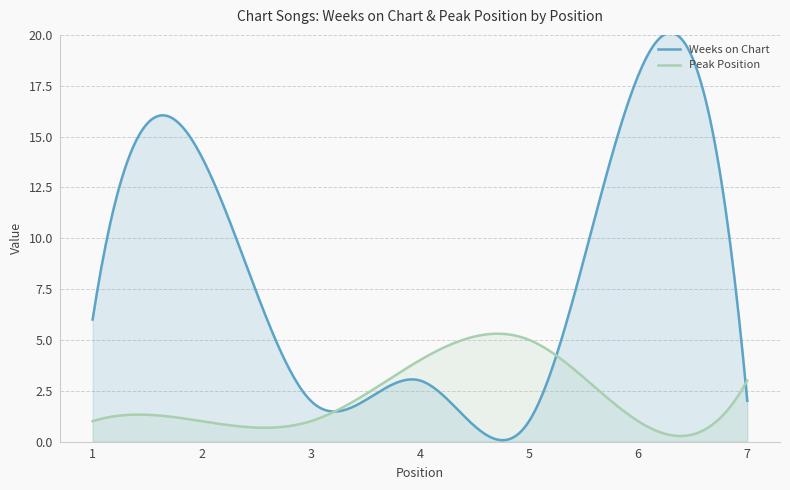

Which category has the lowest value across all series?

5